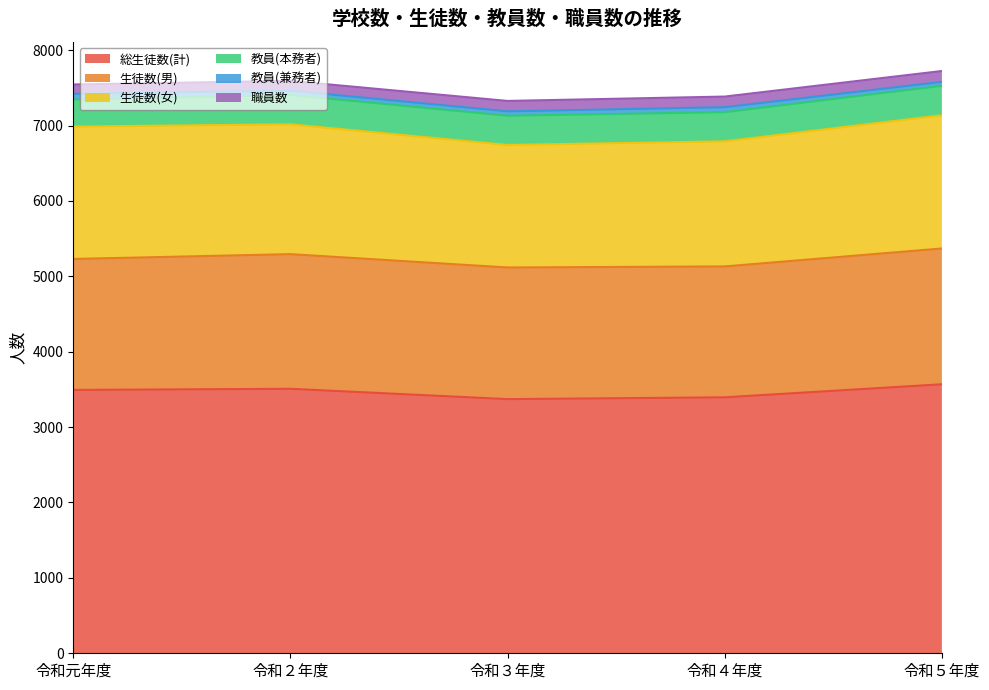

Rank the categories by 生徒数(女) value from highest to lowest.

令和５年度, 令和元年度, 令和２年度, 令和４年度, 令和３年度